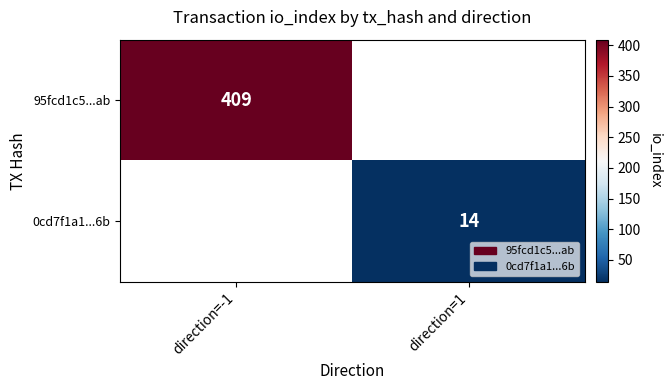

What is the minimum value shown in the chart?

14.0